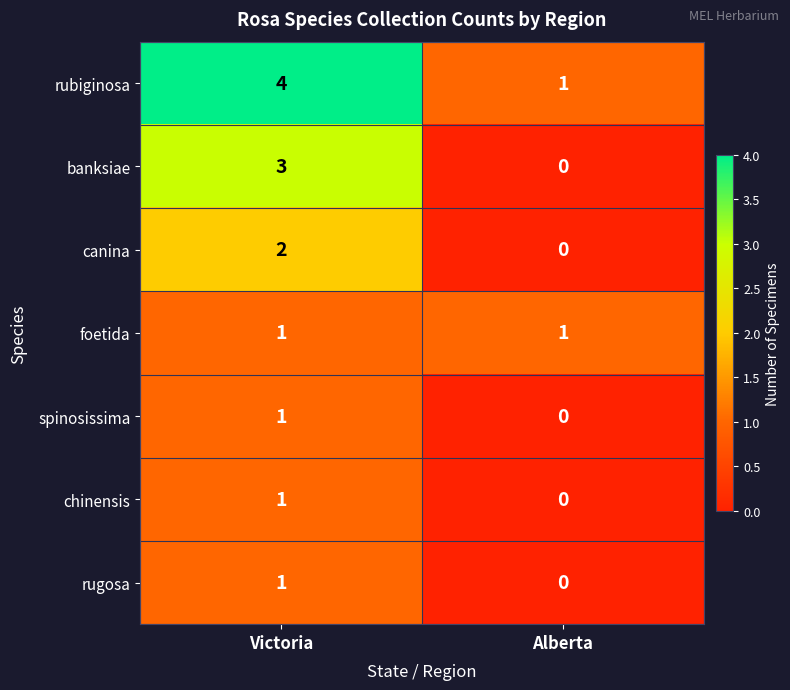

What is the spread (max minus min) of values at Victoria?

3